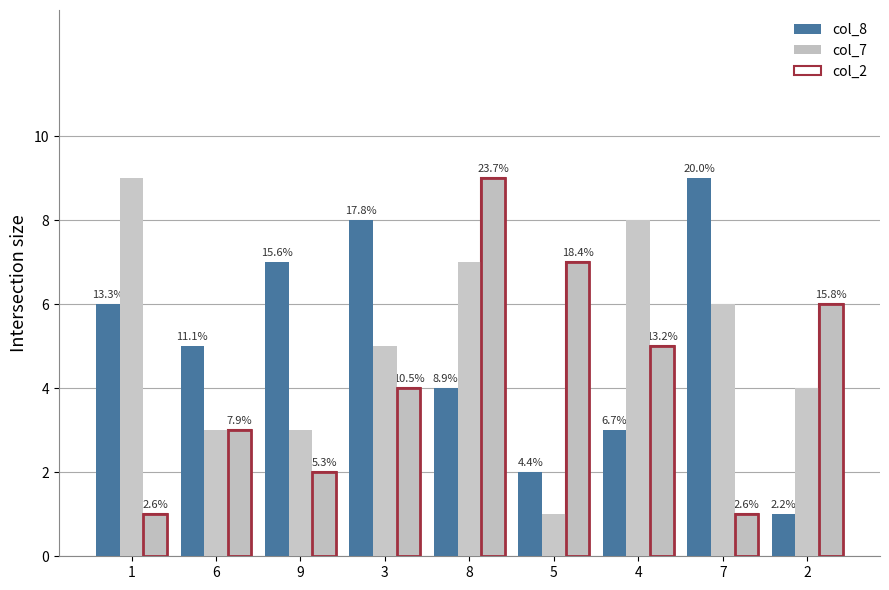

True or false: col_7 has a value of 4 at 2.

True